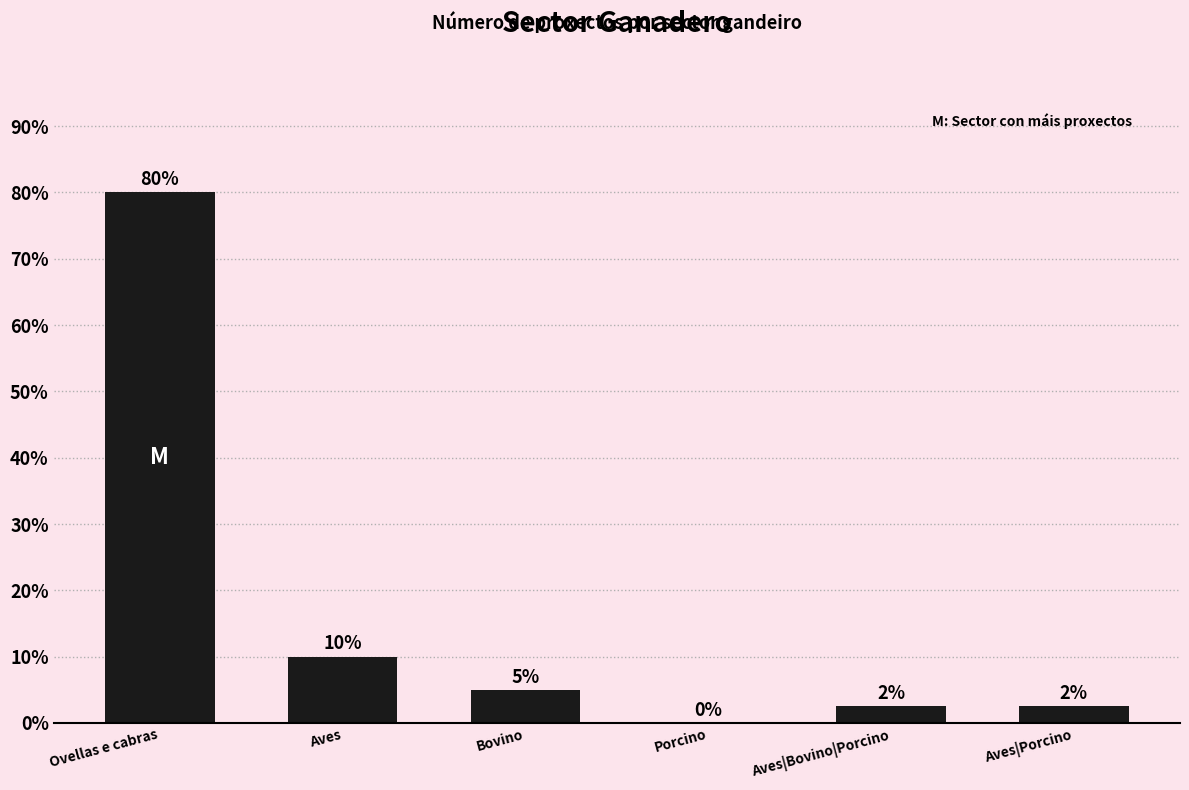

At which label is the value closest to 40?

Aves